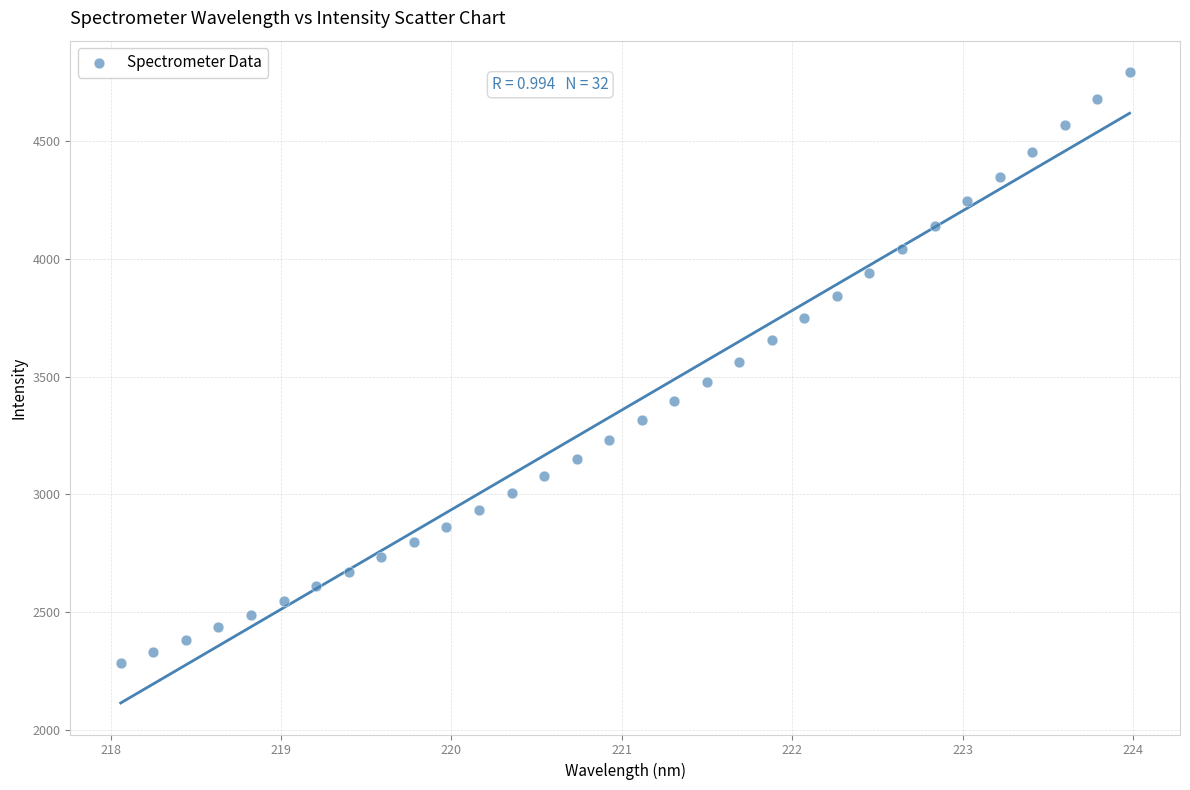

What is the range of X values (max minus min)?

5.9